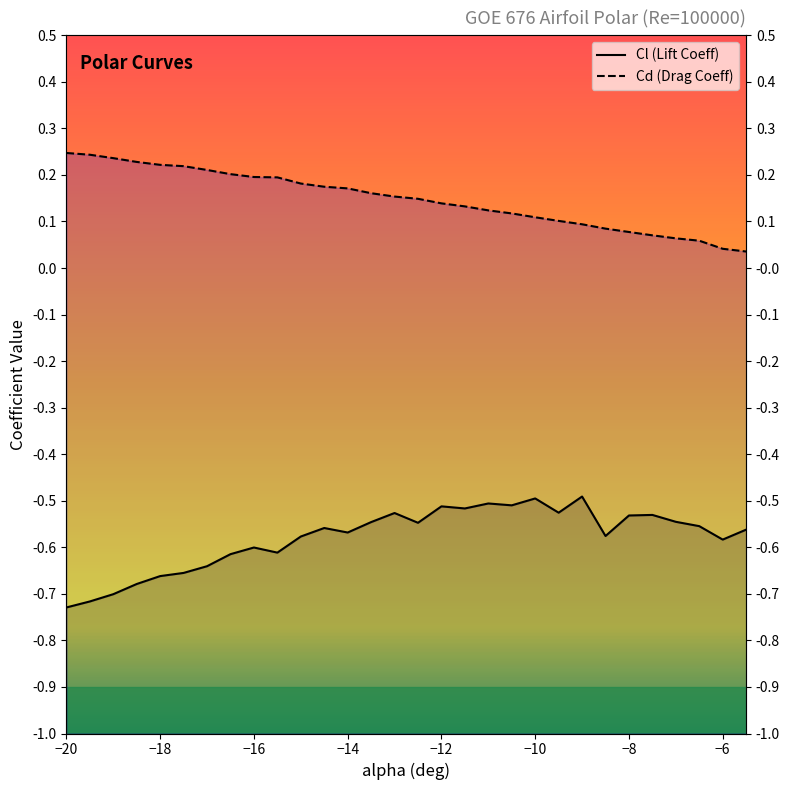

What is the minimum value shown in the chart?

-0.7